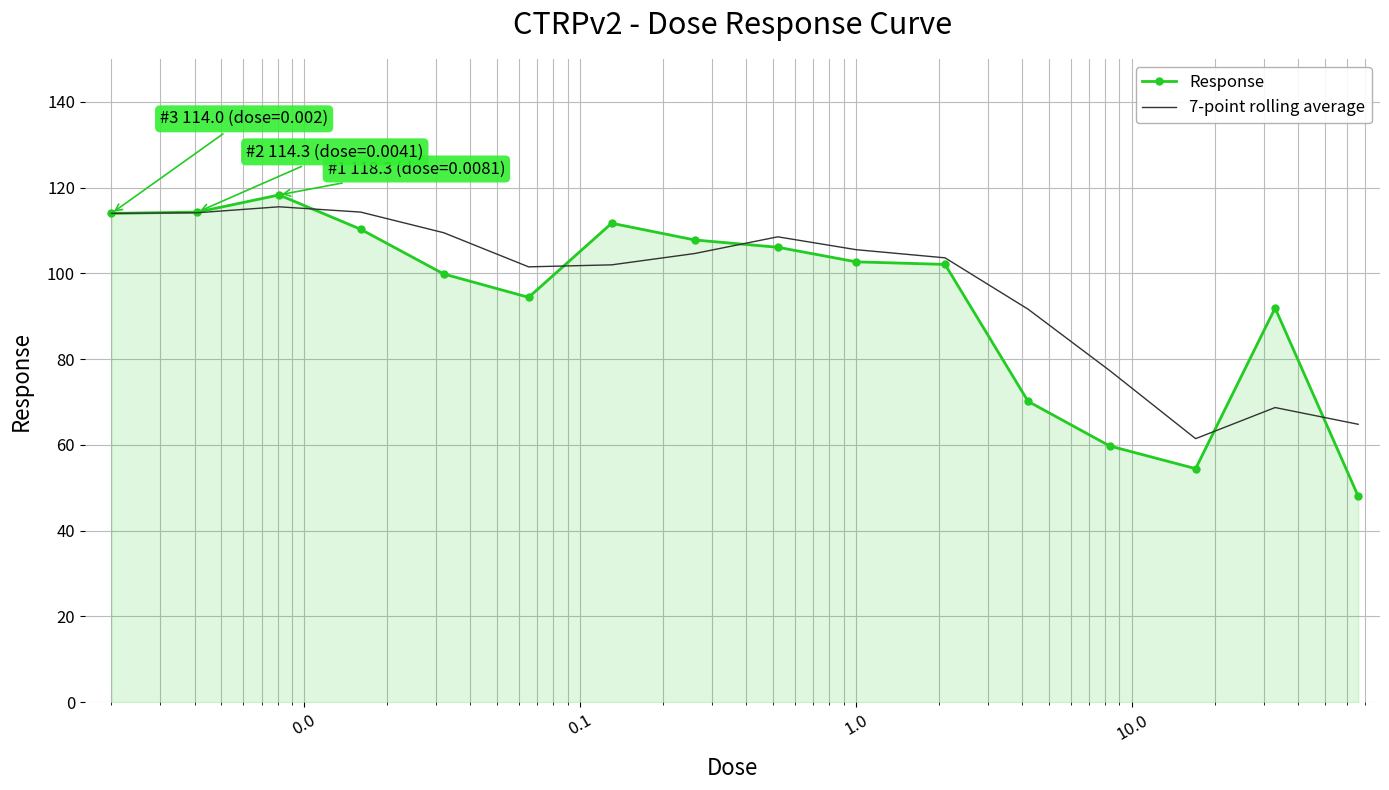

In Response, how many points are lower than both neighbors (excluding endpoints)?

2